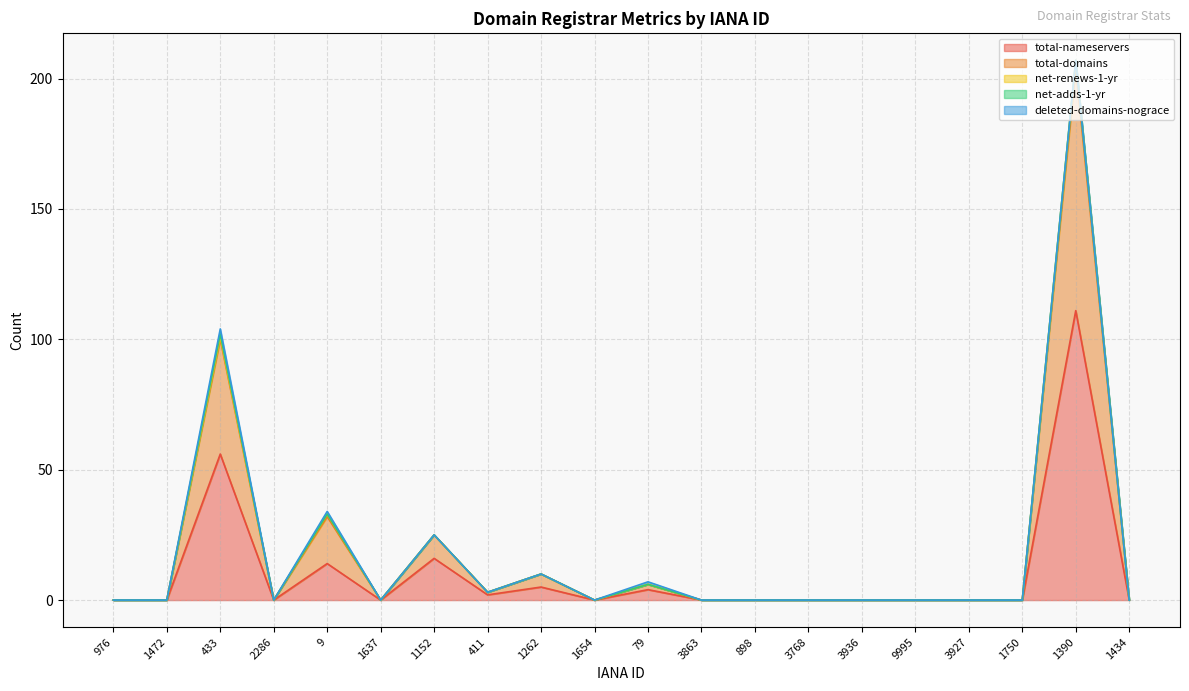

Reading left to right, transcribe all the data shown in this chart.

total-nameservers: 0	0	56	0	14	0	16	2	5	0	4	0	0	0	0	0	0	0	111	0
total-domains: 0	0	44	0	18	0	9	1	5	0	2	0	0	0	0	0	0	0	93	0
net-renews-1-yr: 0	0	1	0	1	0	0	0	0	0	0	0	0	0	0	0	0	0	3	0
net-adds-1-yr: 0	0	1	0	0	0	0	0	0	0	0	0	0	0	0	0	0	0	0	0
deleted-domains-nograce: 0	0	2	0	1	0	0	0	0	0	1	0	0	0	0	0	0	0	0	0